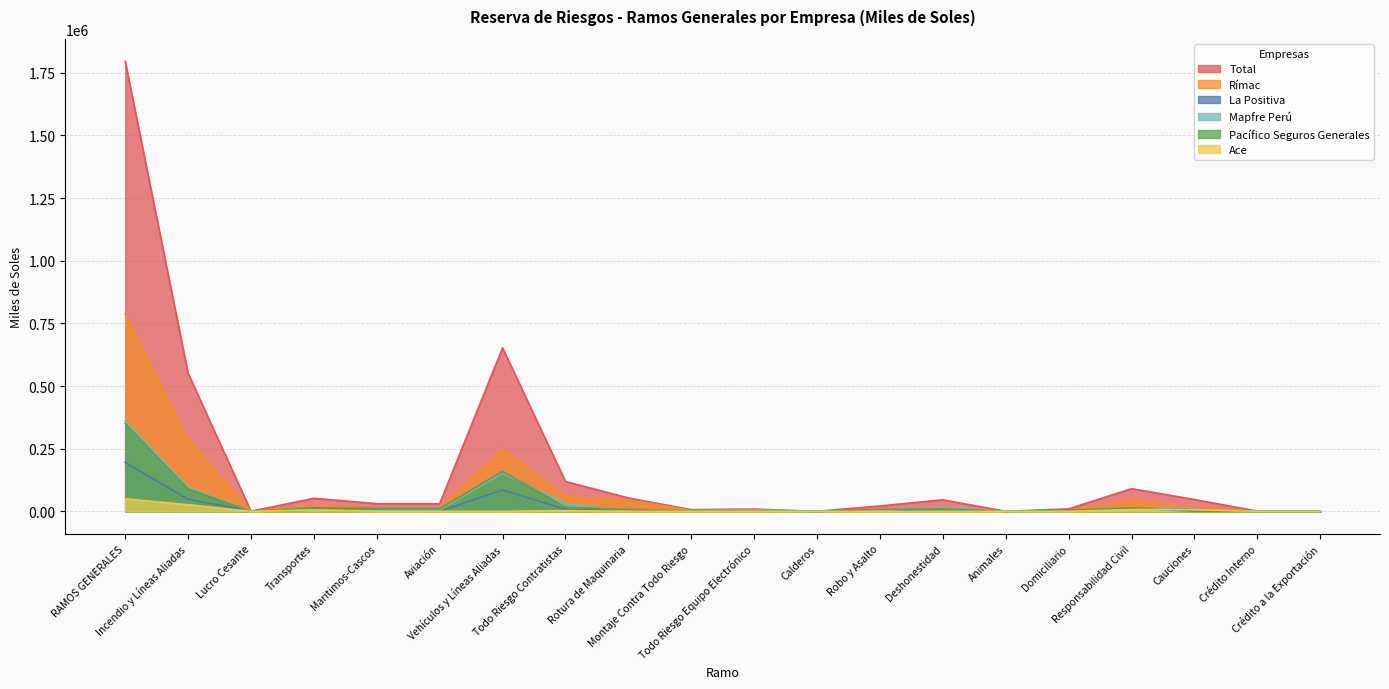

What are all the series names shown in the legend?

Total, Rímac, La Positiva, Mapfre Perú, Pacífico Seguros Generales, Ace